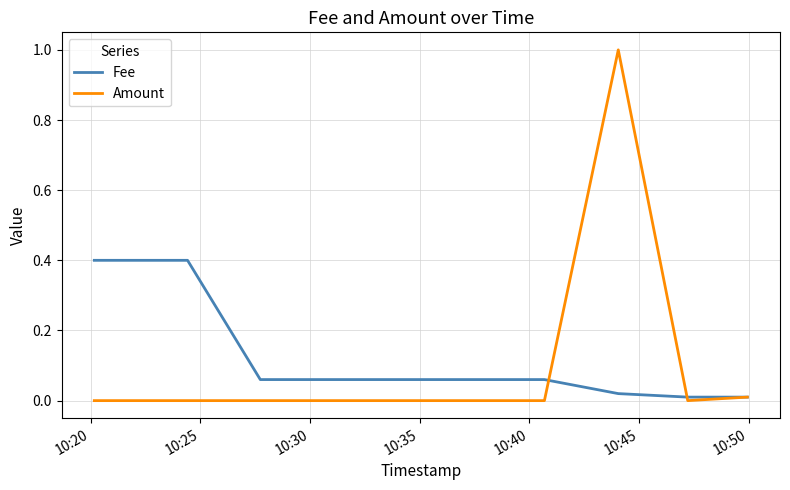

Which series has the largest range (max minus min)?

Amount